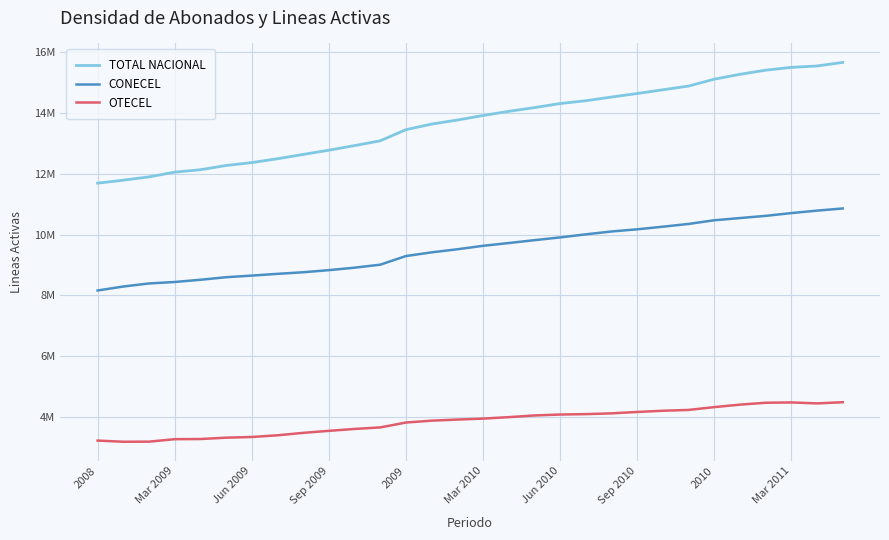

Reading left to right, extract all data points from this chart.

TOTAL NACIONAL: 11692248	11790957	11899377	12055574	12135012	12274935	12370678	12496611	12638249	12778577	12930782	13087943	13454600	13638487	13772170	13921436	14059363	14180956	14315292	14408060	14529836	14645796	14769456	14891181	15118831	15279037	15414679	15507340	15553320	15670691
CONECEL: 8156359	8287484	8388534	8436590	8510142	8593305	8647262	8704829	8757720	8826523	8908122	9006913	9291268	9413020	9514599	9628485	9719643	9814475	9905599	10006645	10100770	10172071	10258688	10349269	10470502	10542836	10615546	10706611	10787725	10859278
OTECEL: 3211922	3173204	3176502	3257699	3262702	3307629	3329956	3385733	3466213	3532685	3594896	3645994	3806432	3868567	3904390	3935607	3984045	4039162	4069975	4083531	4108651	4154773	4194580	4221593	4314599	4395998	4457956	4468931	4436954	4476084